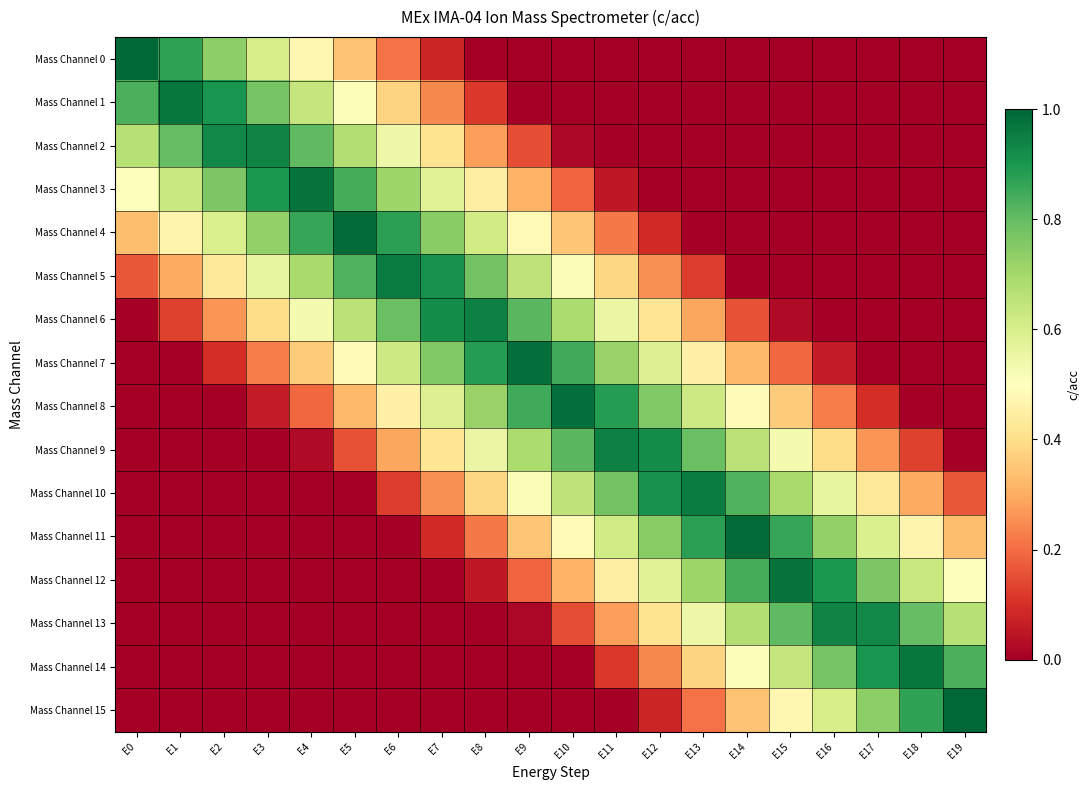

What is the total value across all series at E17?

4.7